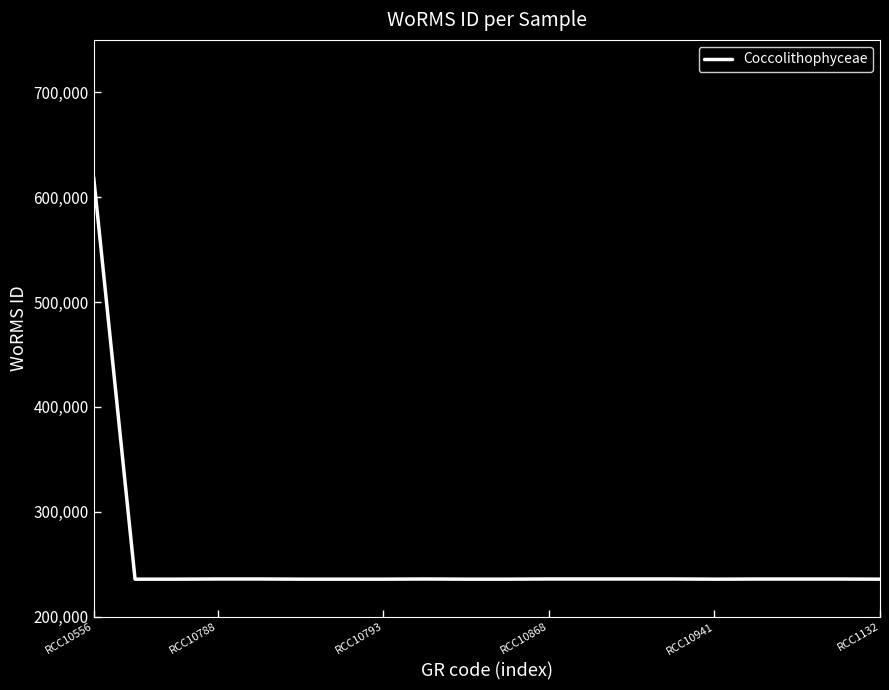

What is the greatest value displayed?

618958